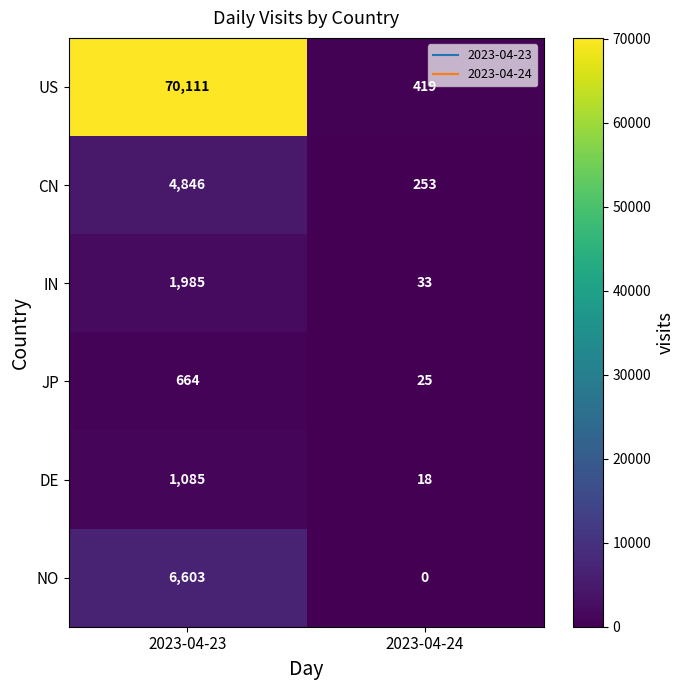

What is the minimum value for IN?

33